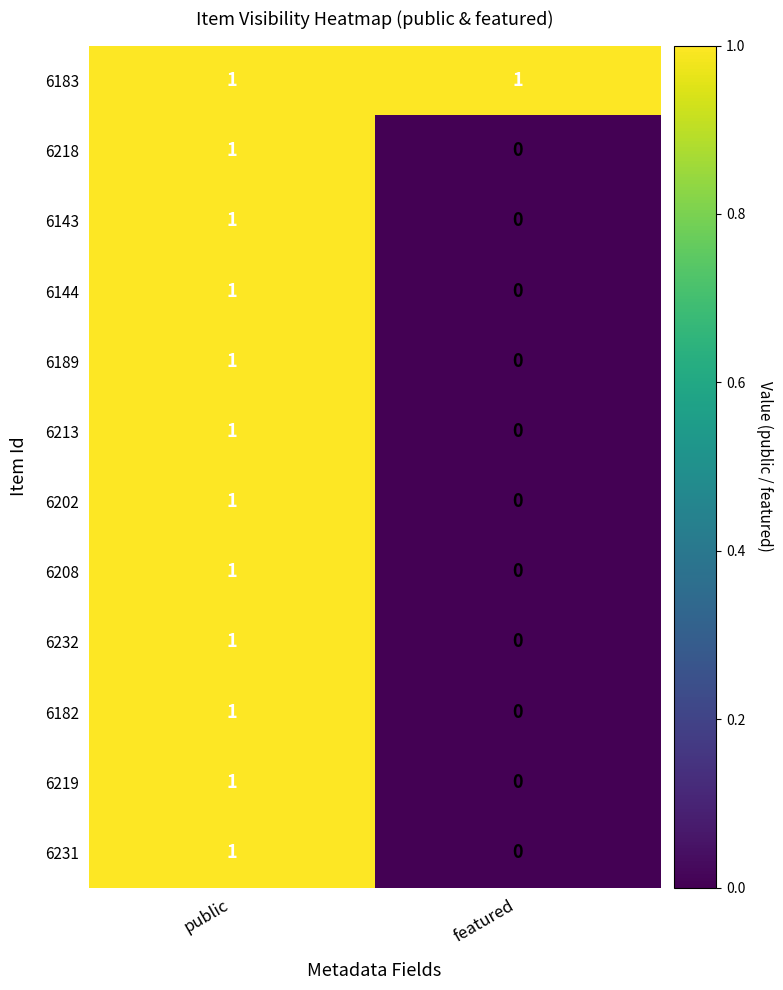

Which label corresponds to the smallest value in the chart?

featured